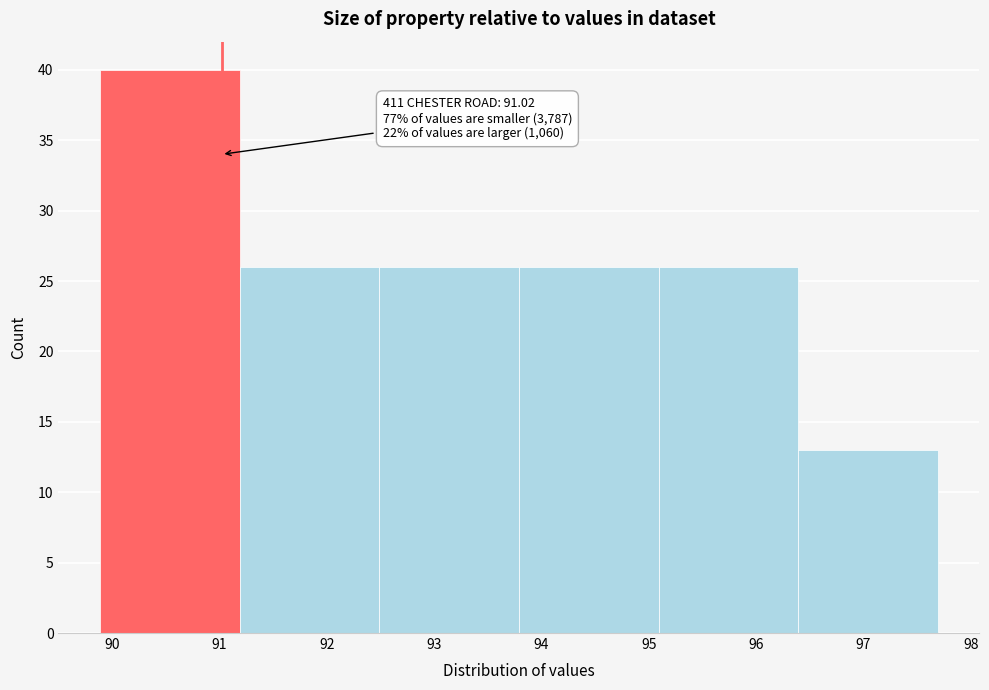

Over which range of the x-axis is the bar tallest?

89.89 to 91.19